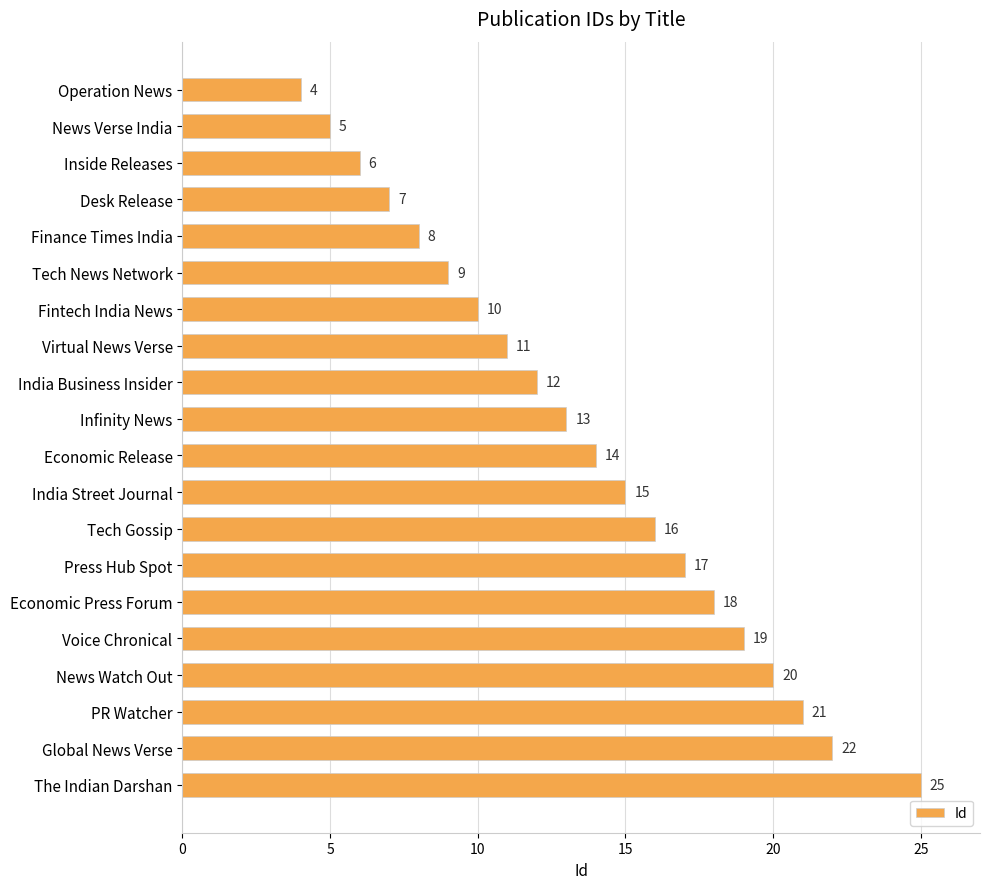

At which label is the value closest to 14?

Economic Release